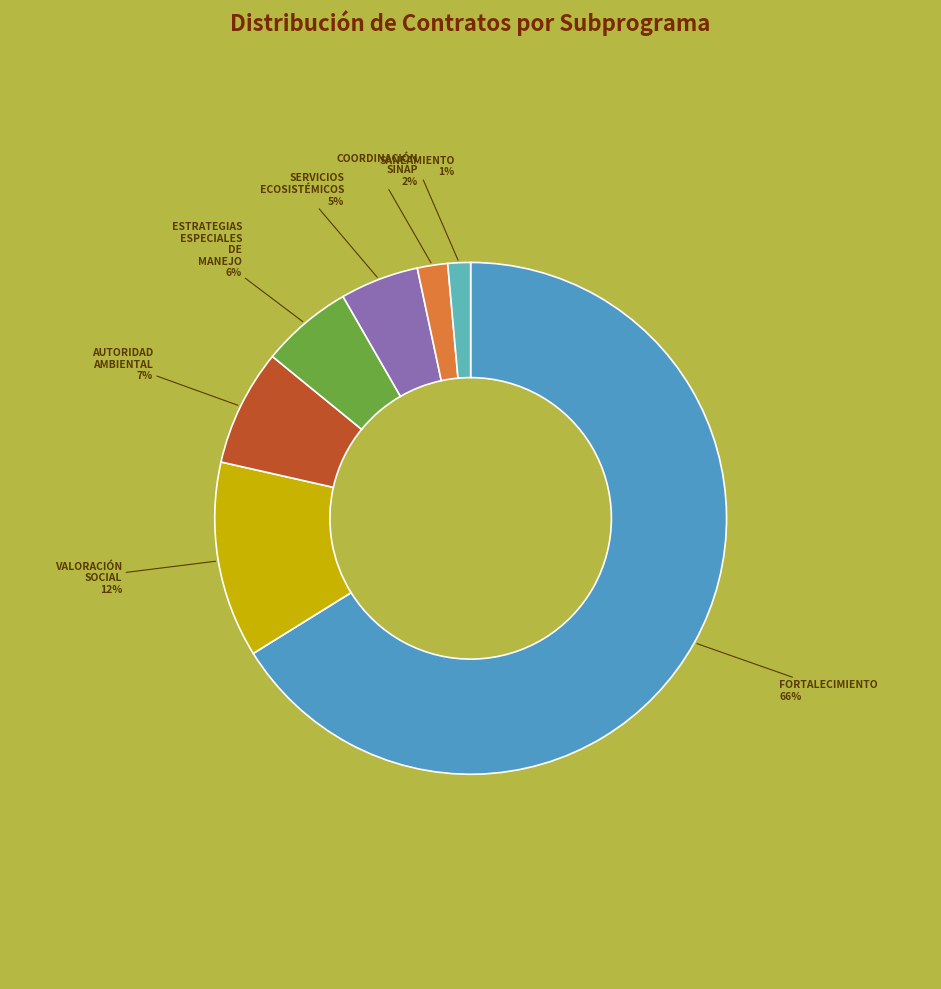

Count the number of slices in the pie.

7